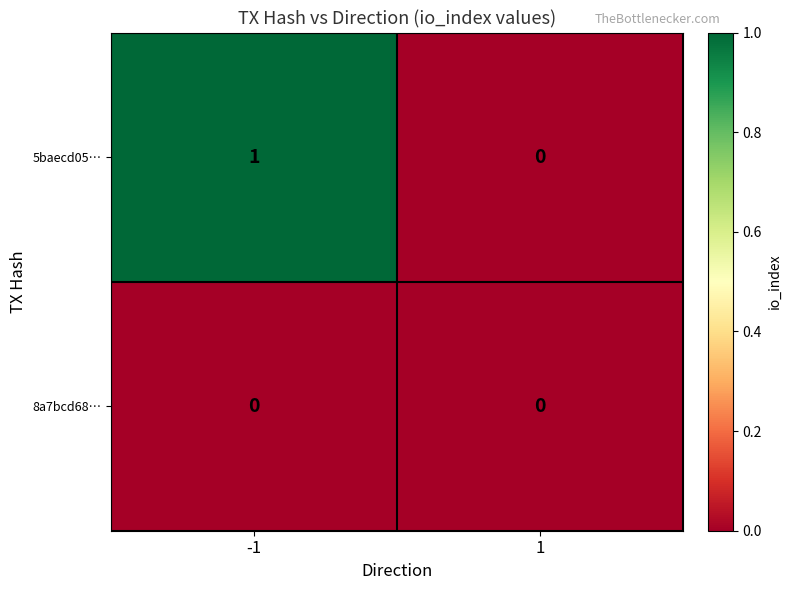

Between -1 and 1, which series saw the biggest shift?

5baecd05…